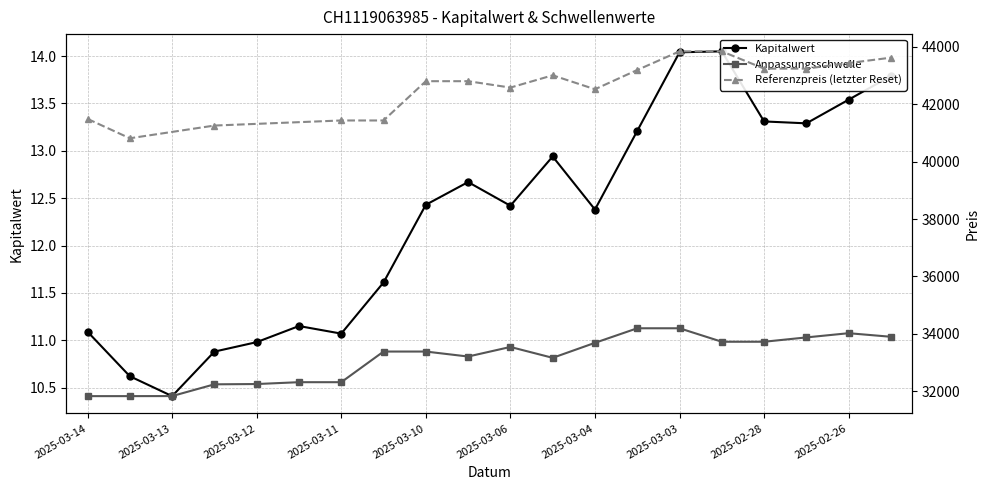

At how many categories does at least one series exceed 21749?

20